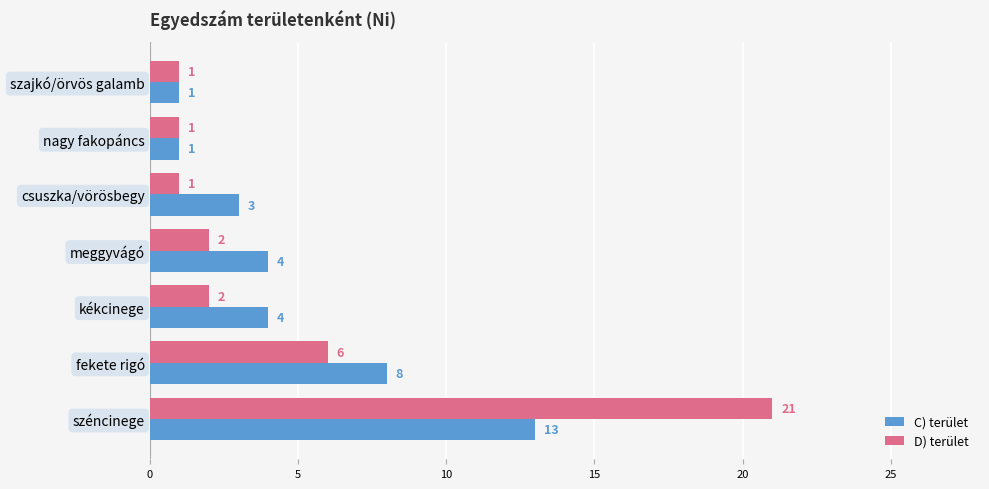

Which series has the largest range (max minus min)?

D) terület